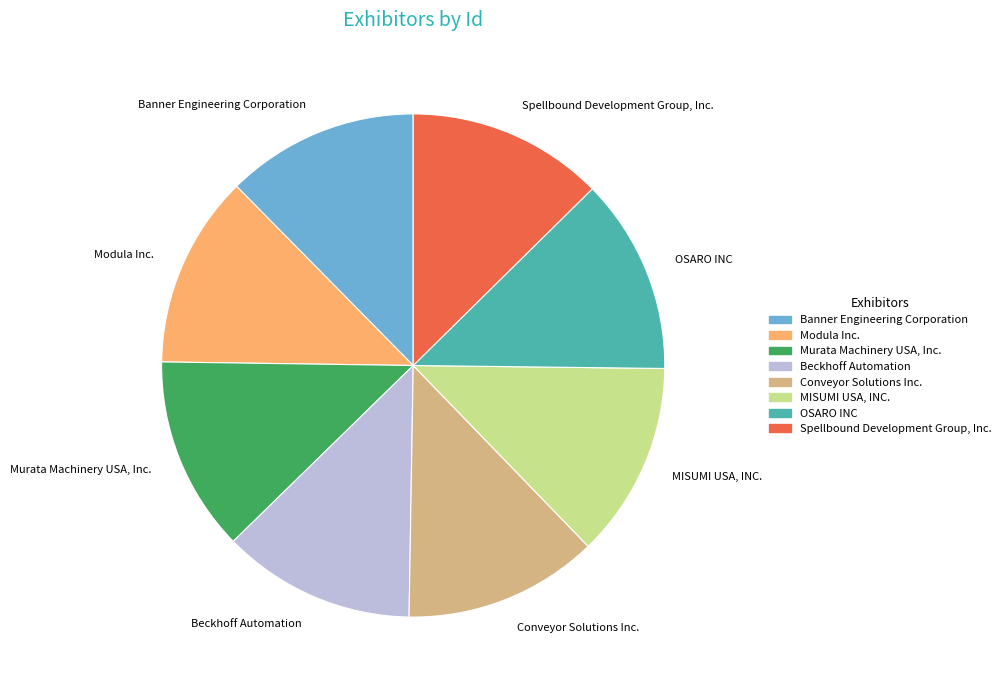

Does Conveyor Solutions Inc. account for over 50% of the chart?

No